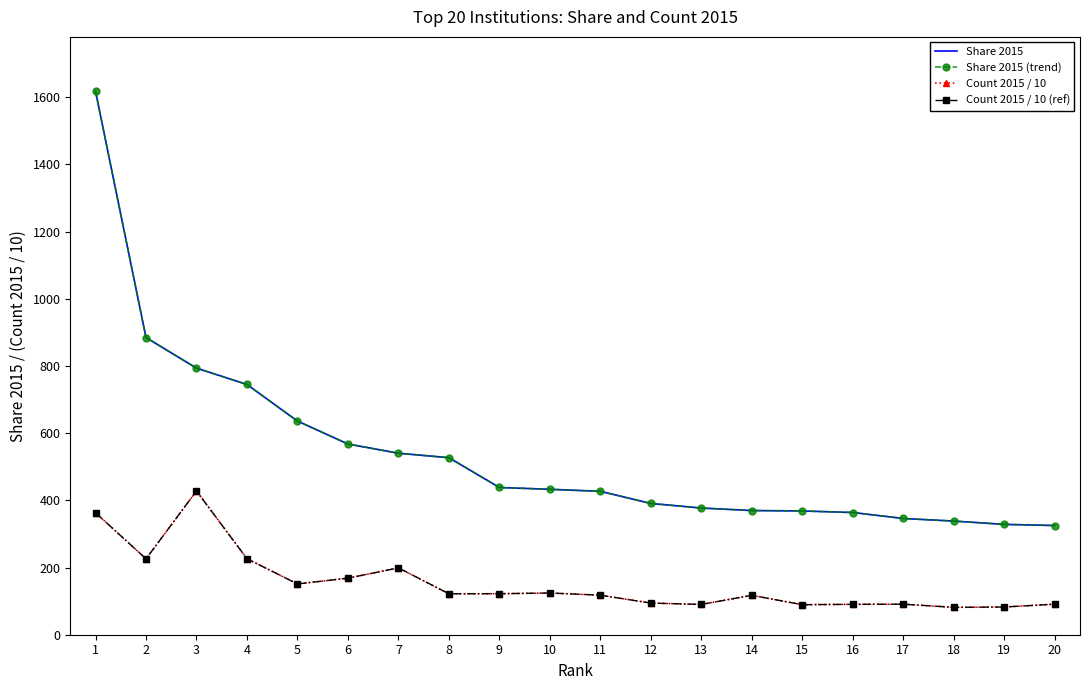

How many data points in Count 2015 / 10 are less than 121?

10